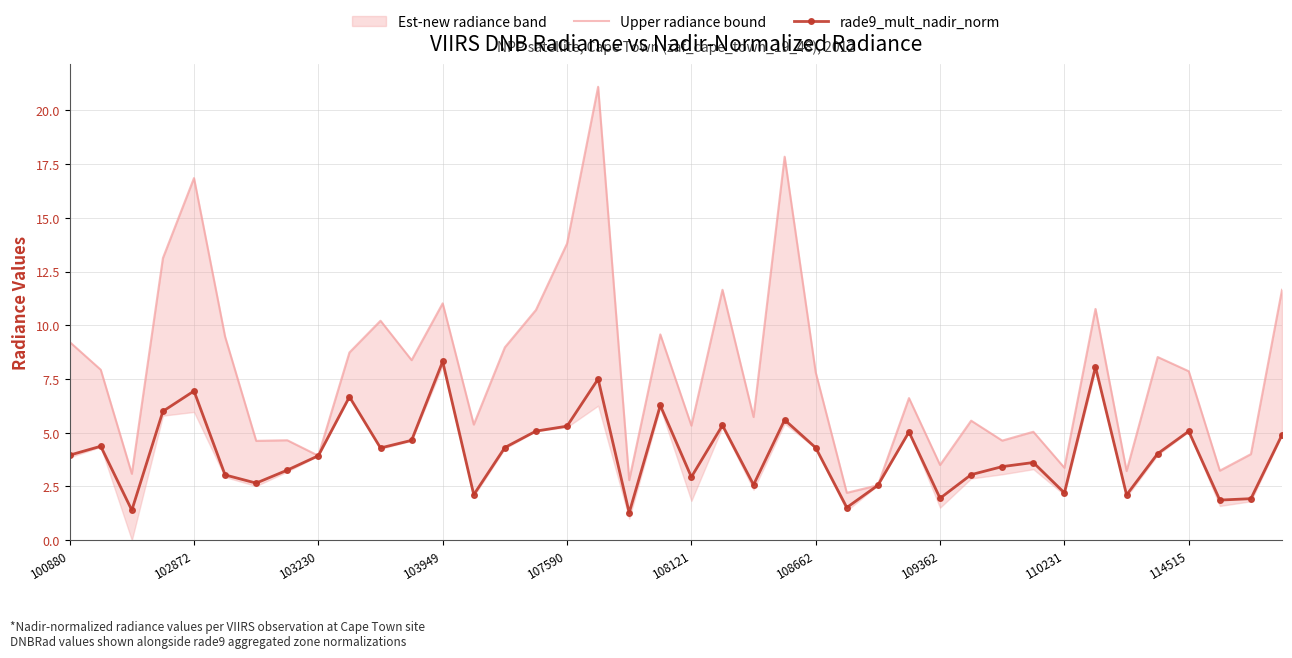

Reading left to right, what are all the values shown in this chart?

Upper radiance bound: 9.2	7.9	3.1	13.1	16.9	9.5	4.6	4.7	3.9	8.7	10.2	8.4	11.0	5.4	9.0	10.7	13.8	21.1	2.8	9.6	5.3	11.7	5.7	17.8	7.8	2.2	2.6	6.6	3.5	5.6	4.6	5.0	3.4	10.8	3.2	8.5	7.9	3.2	4.0	11.7
rade9_mult_nadir_norm: 4.0	4.4	1.4	6.0	6.9	3.0	2.7	3.3	3.9	6.7	4.3	4.6	8.3	2.1	4.3	5.1	5.3	7.5	1.3	6.3	2.9	5.3	2.6	5.6	4.3	1.5	2.6	5.0	2.0	3.1	3.4	3.6	2.2	8.1	2.1	4.0	5.1	1.9	1.9	4.9